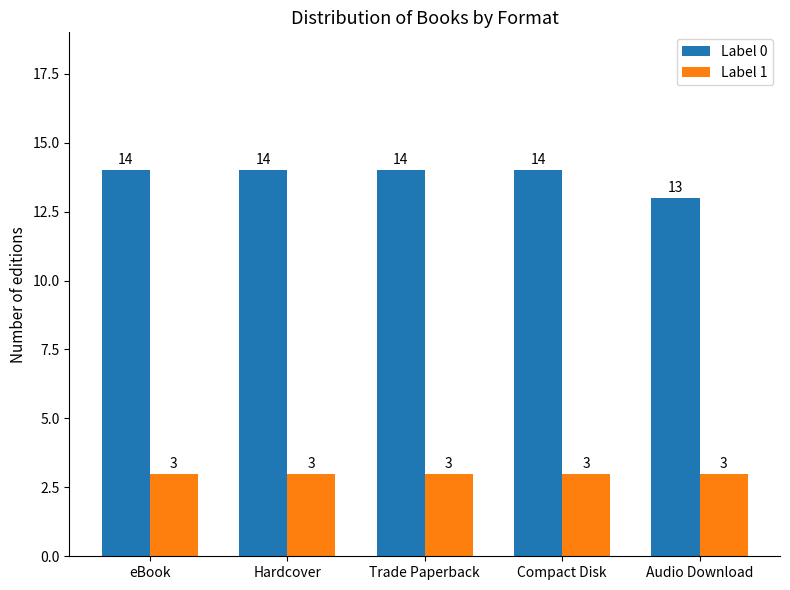

At which label is Label 0 closest to 13?

Audio Download